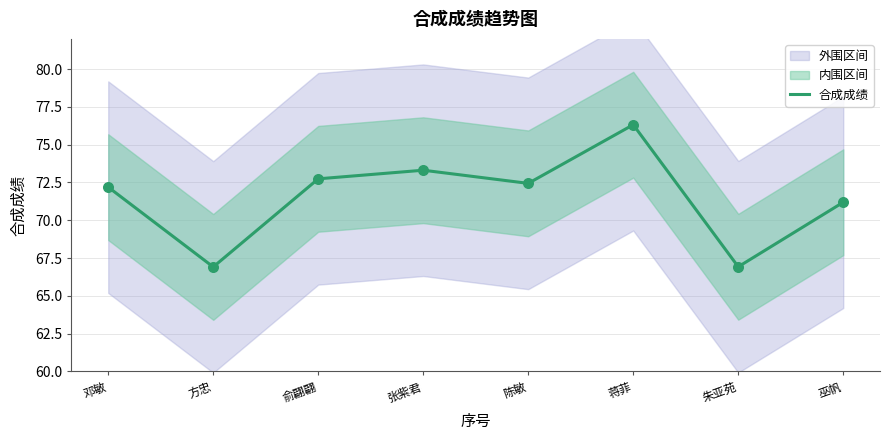

Which has a higher value, 邓敏 or 陈敏?

陈敏